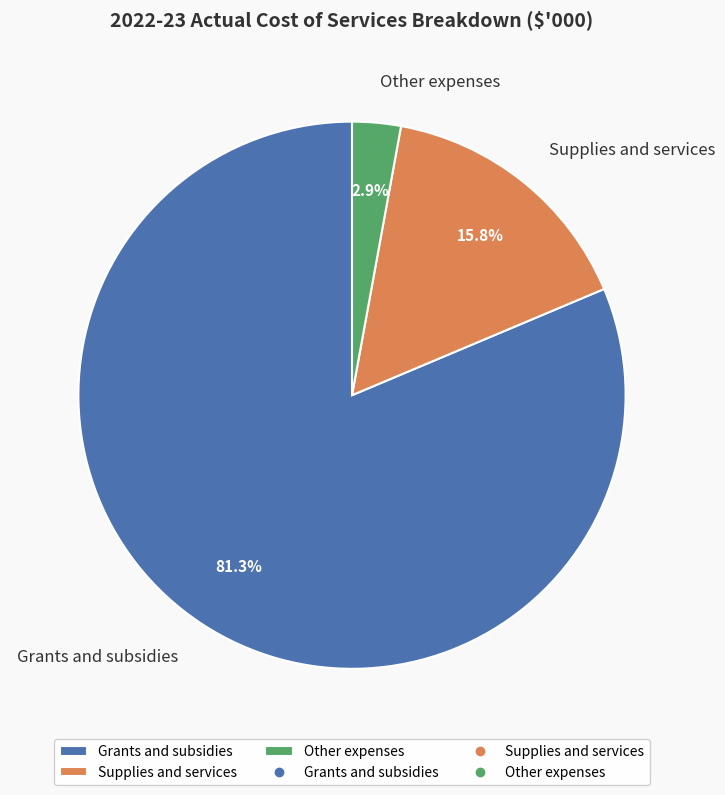

What percentage is the Grants and subsidies slice, to the nearest percent?

81%